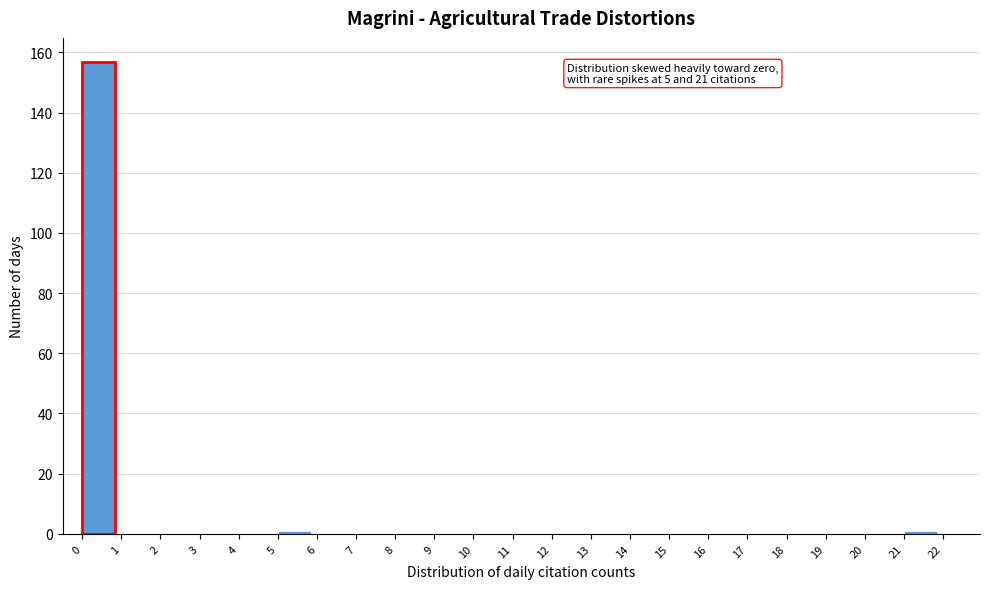

Over which range of the x-axis is the bar tallest?

0 to 1